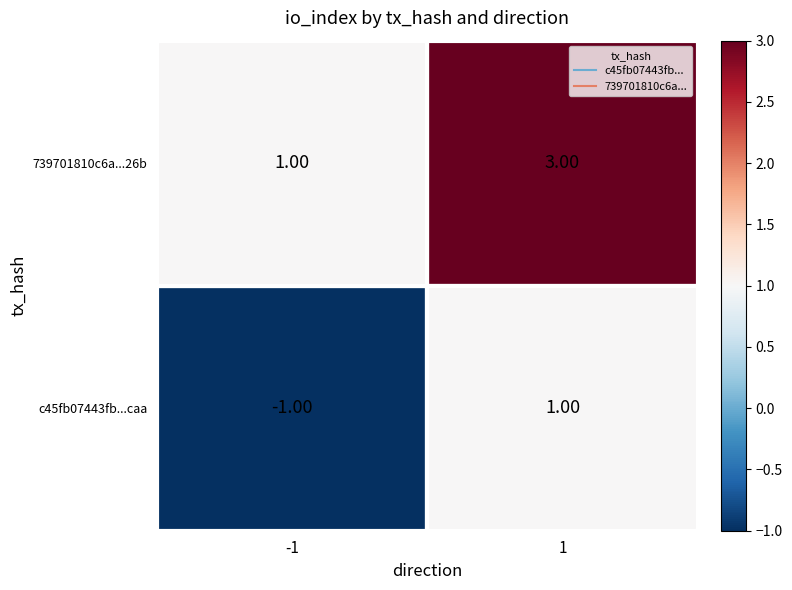

Rank the series by their maximum value, from lowest to highest.

c45fb07443fb...caa, 739701810c6a...26b